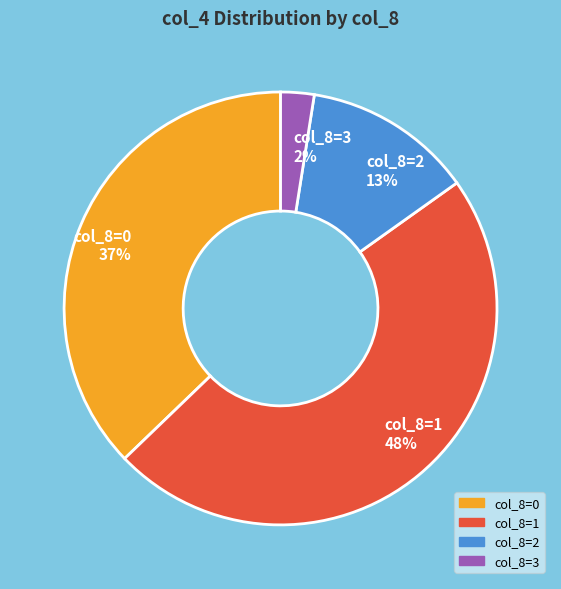

How many segments does this pie chart have?

4